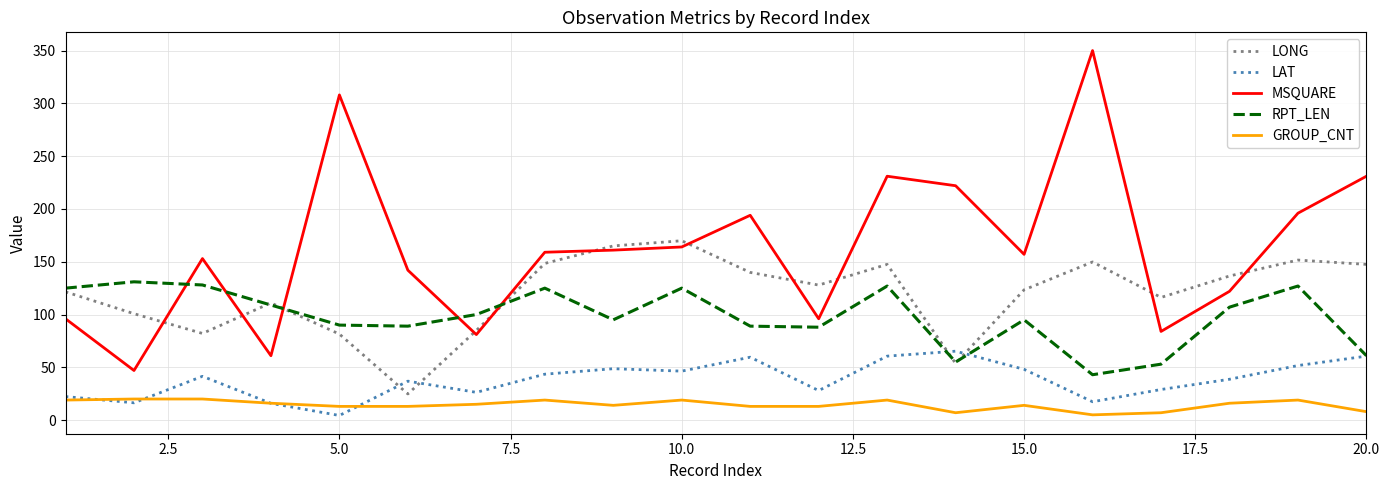

What is the maximum value shown in the chart?

350.0